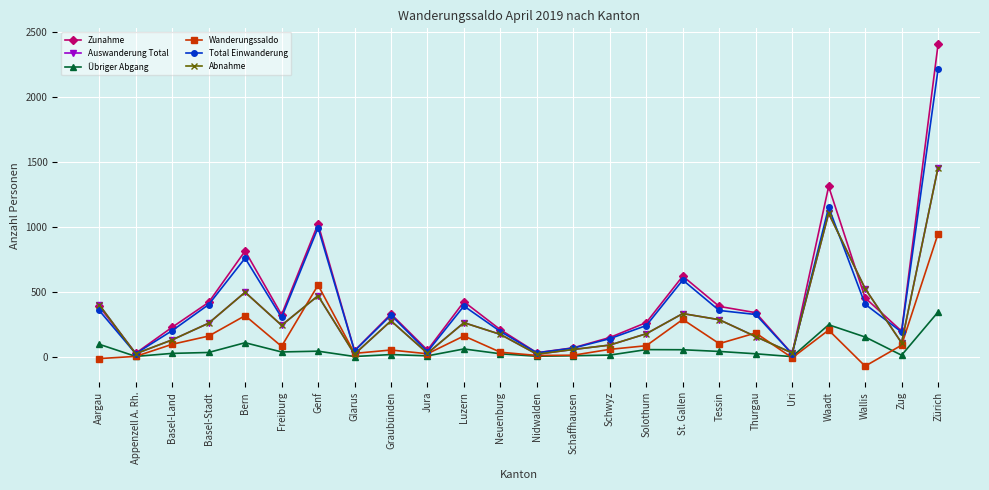

What value does the Abnahme series have at Tessin?

286